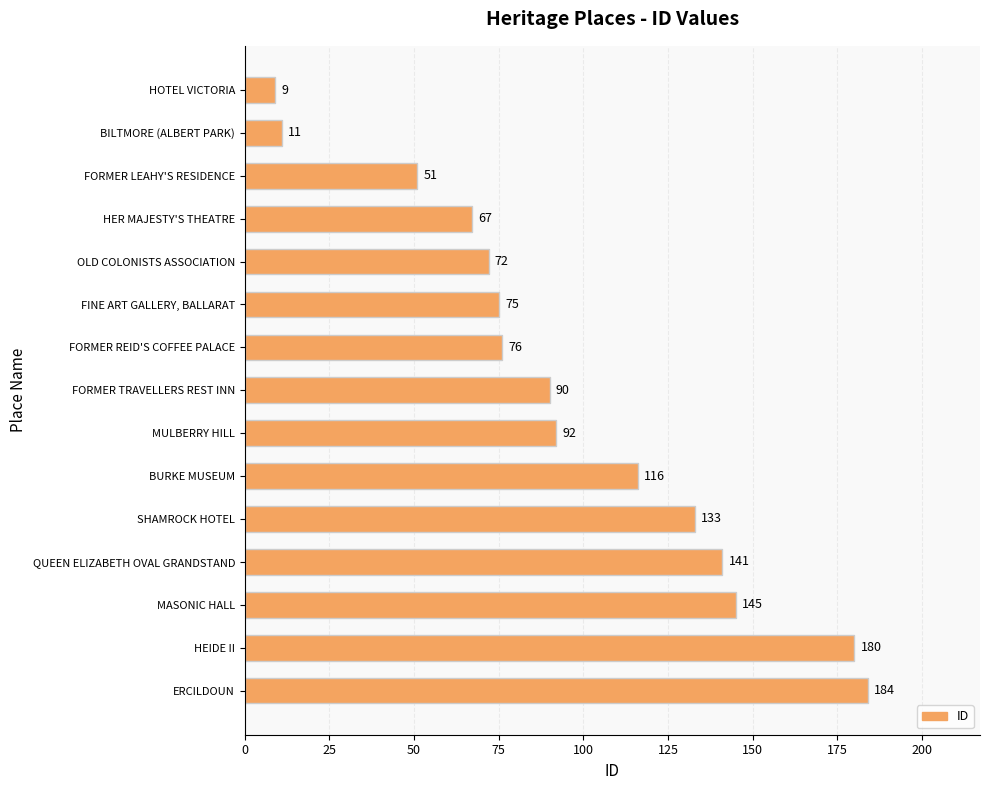

What is the average value?

96